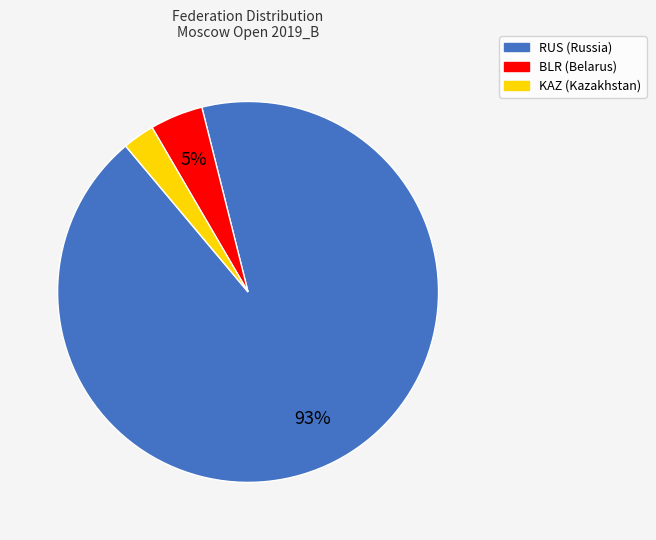

Is it true that KAZ is 16% of the pie?

False